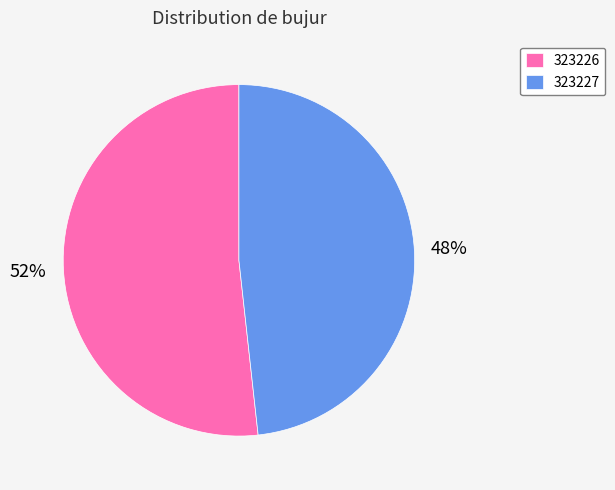

To the nearest percent, what is the average slice percentage?

50%